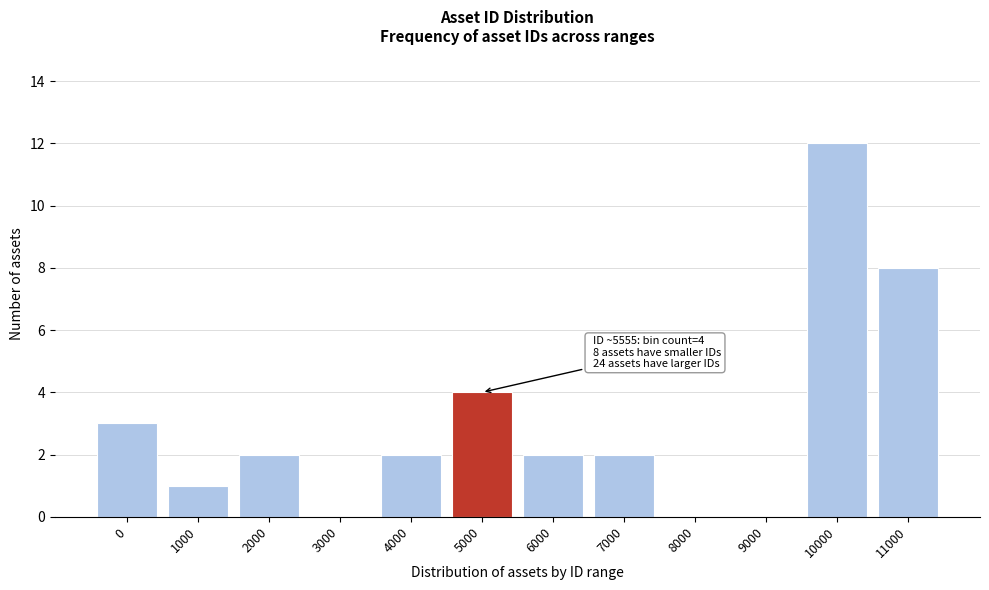

Reading right to left, what are all the values shown in this chart?

11000=8	10000=12	9000=0	8000=0	7000=2	6000=2	5000=4	4000=2	3000=0	2000=2	1000=1	0=3